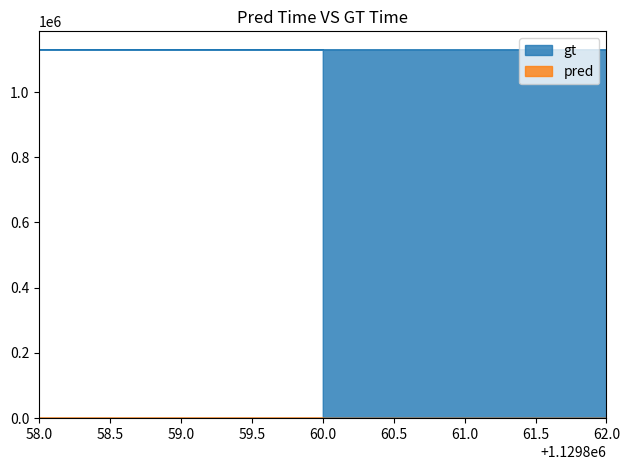

What is the greatest value displayed?

1129862